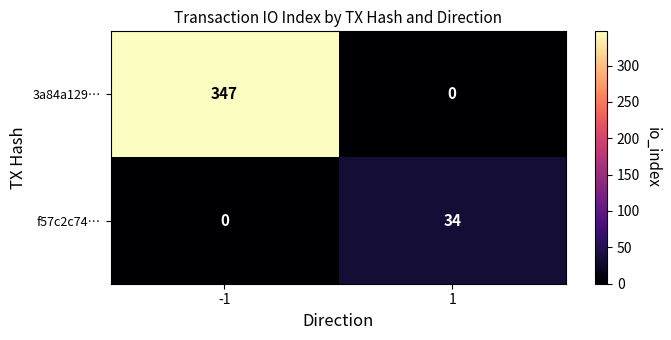

What is the highest value of the f57c2c74… series?

34